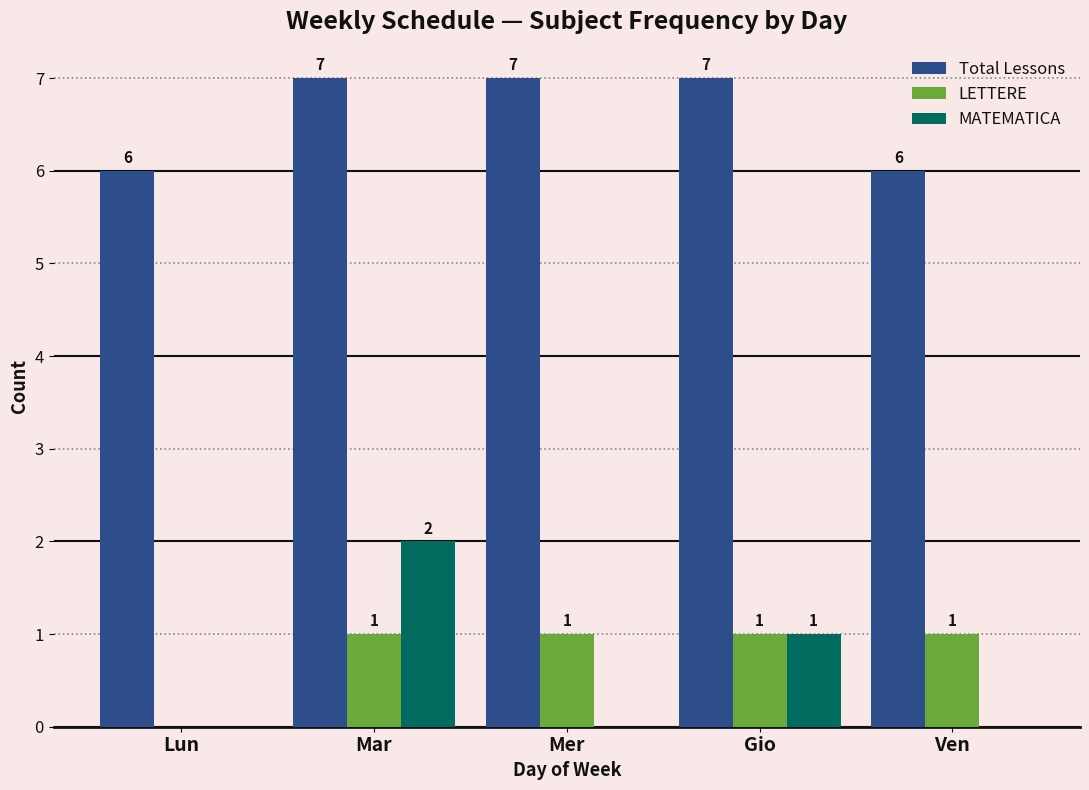

At which label is MATEMATICA closest to 1?

Gio